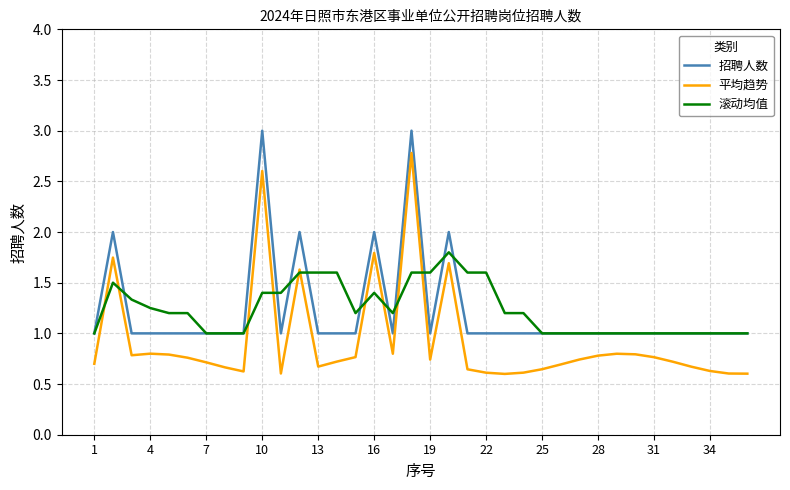

True or false: 平均趋势 and 招聘人数 intersect in this chart.

False